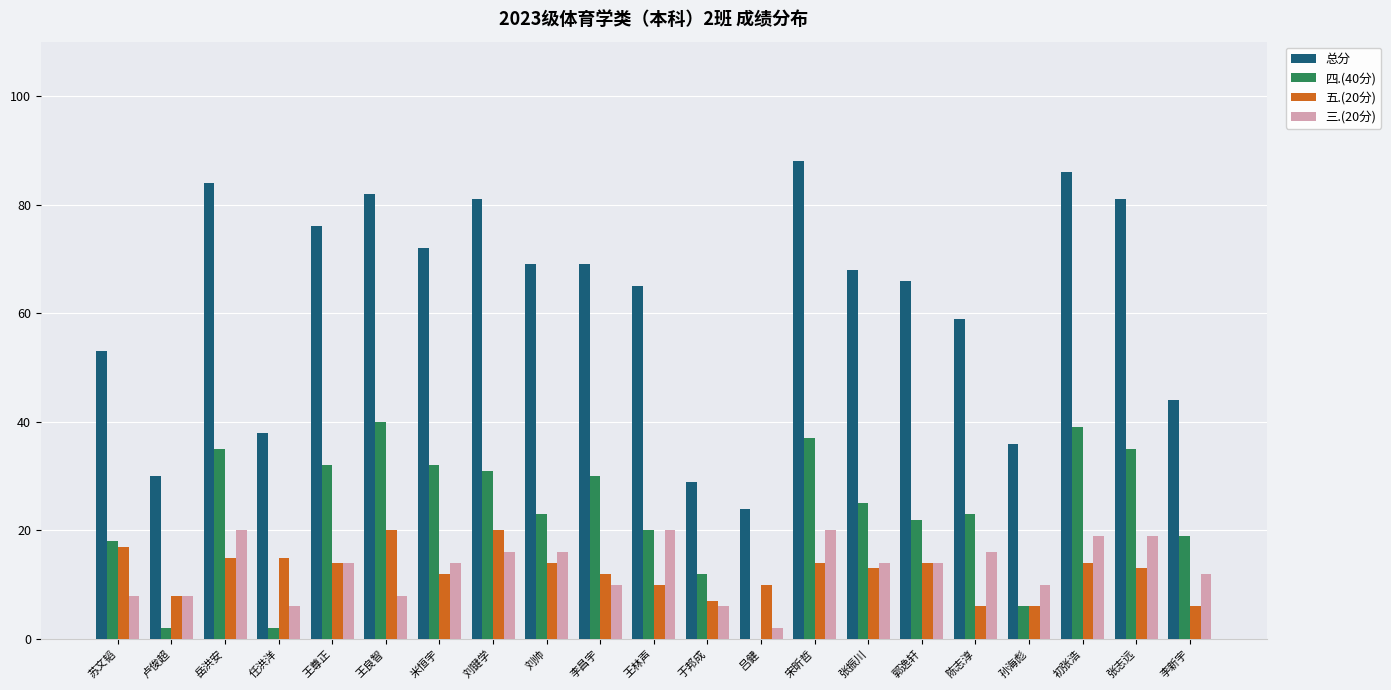

At which label is 四.(40分) closest to 20?

王林声